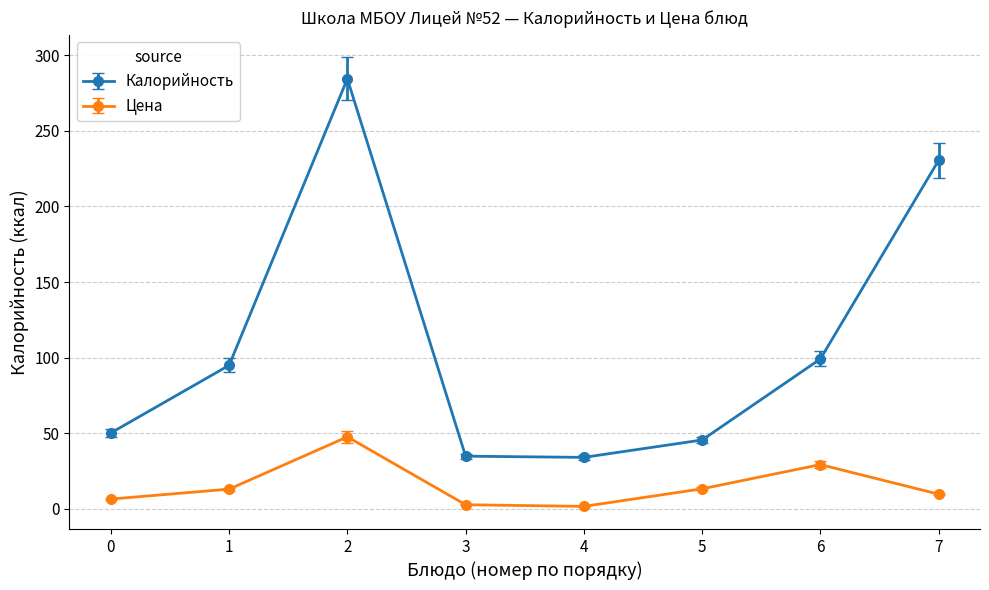

Between 0 and 7, which series saw the biggest shift?

Калорийность